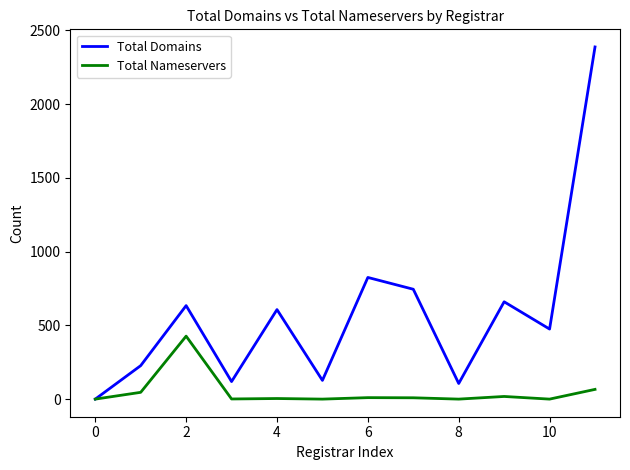

True or false: Total Domains has more than 1 interior local peaks.

True